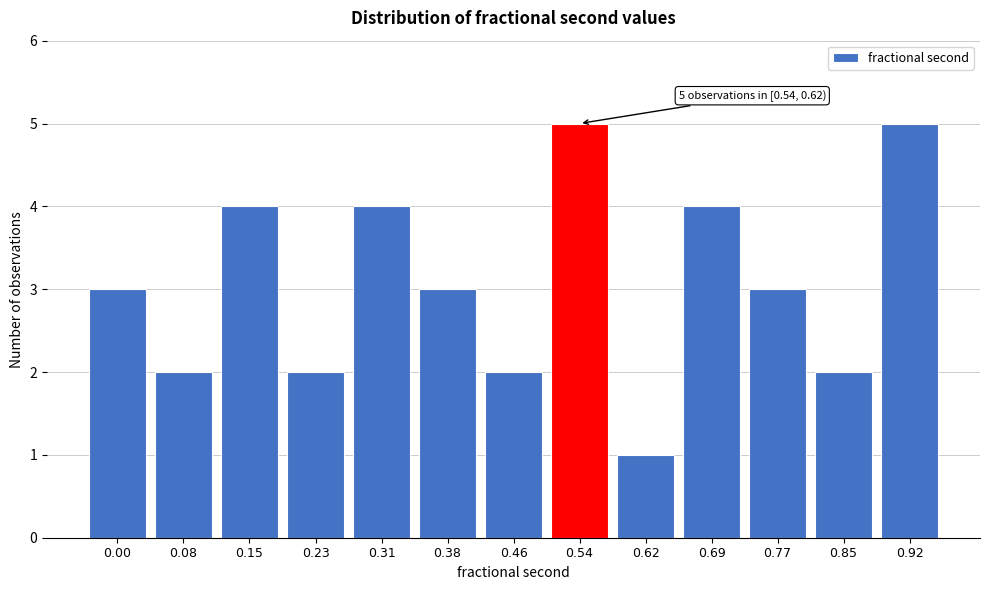

Reading left to right, list all the values displayed in this chart.

0.00=3	0.08=2	0.15=4	0.23=2	0.31=4	0.38=3	0.46=2	0.54=5	0.62=1	0.69=4	0.77=3	0.85=2	0.92=5